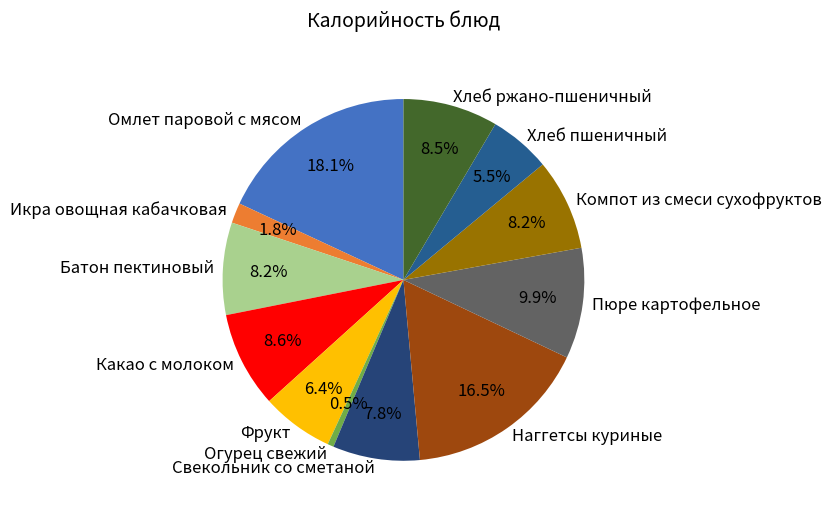

Combined, what portion of the pie is Батон пектиновый and Компот из смеси сухофруктов?

16.4%